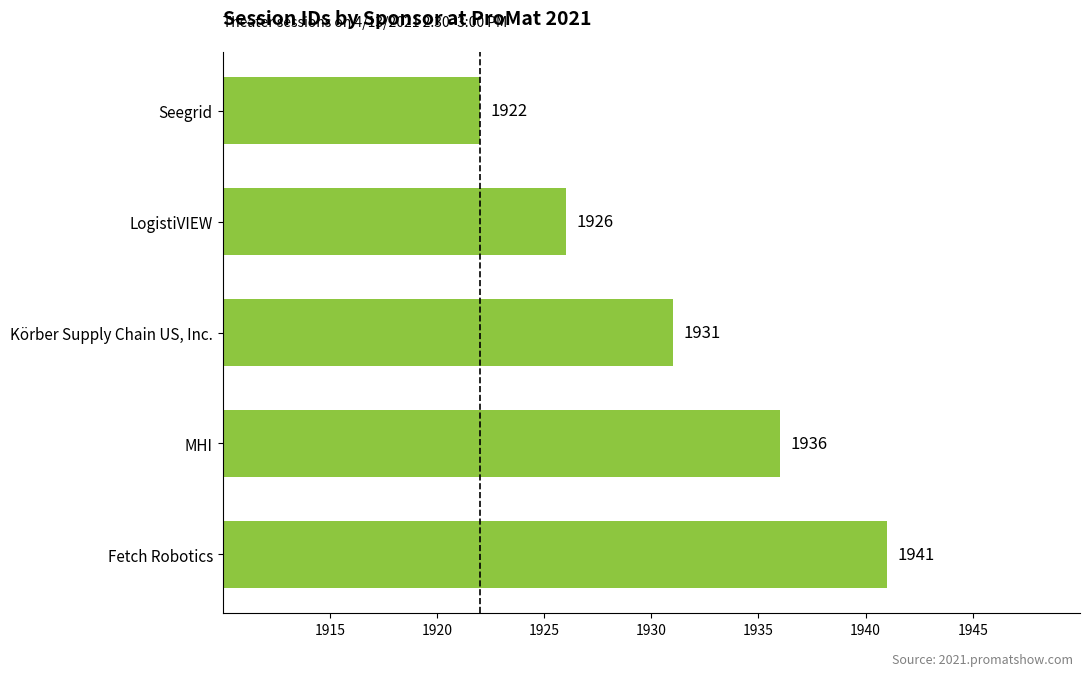

What is the label of the 2nd bar from the top?

LogistiVIEW